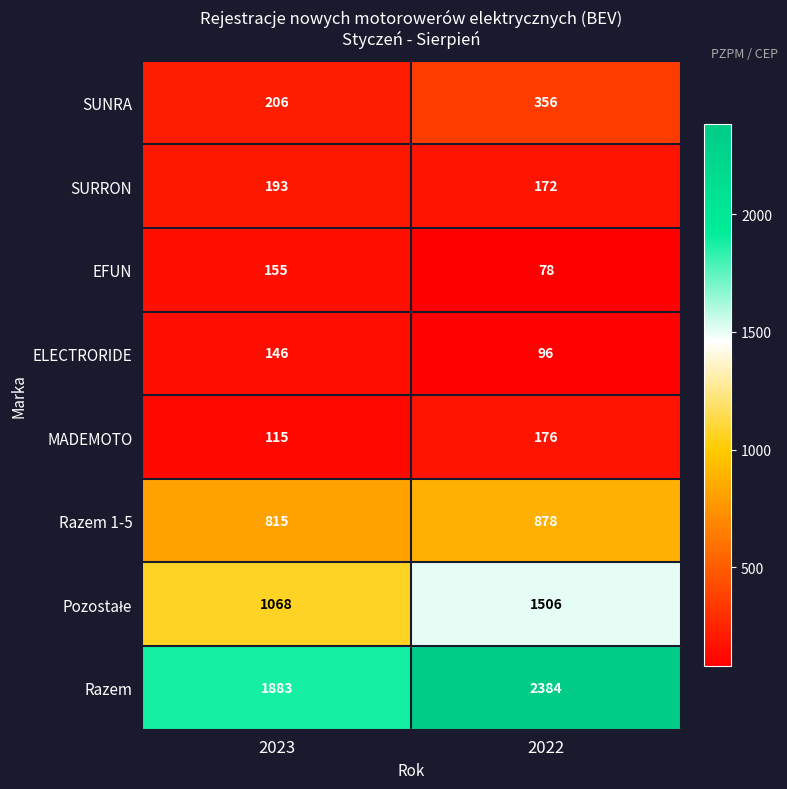

What is the smallest value displayed?

78